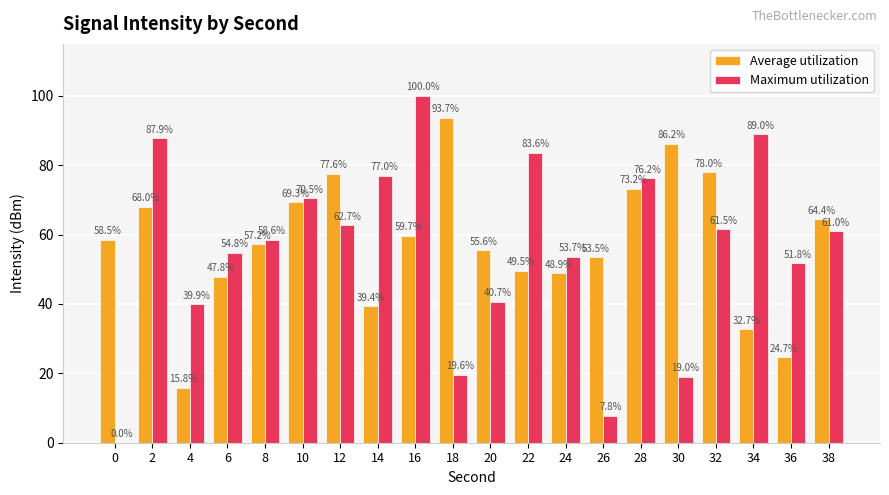

Between 30 and 32, which series saw the biggest shift?

Maximum utilization